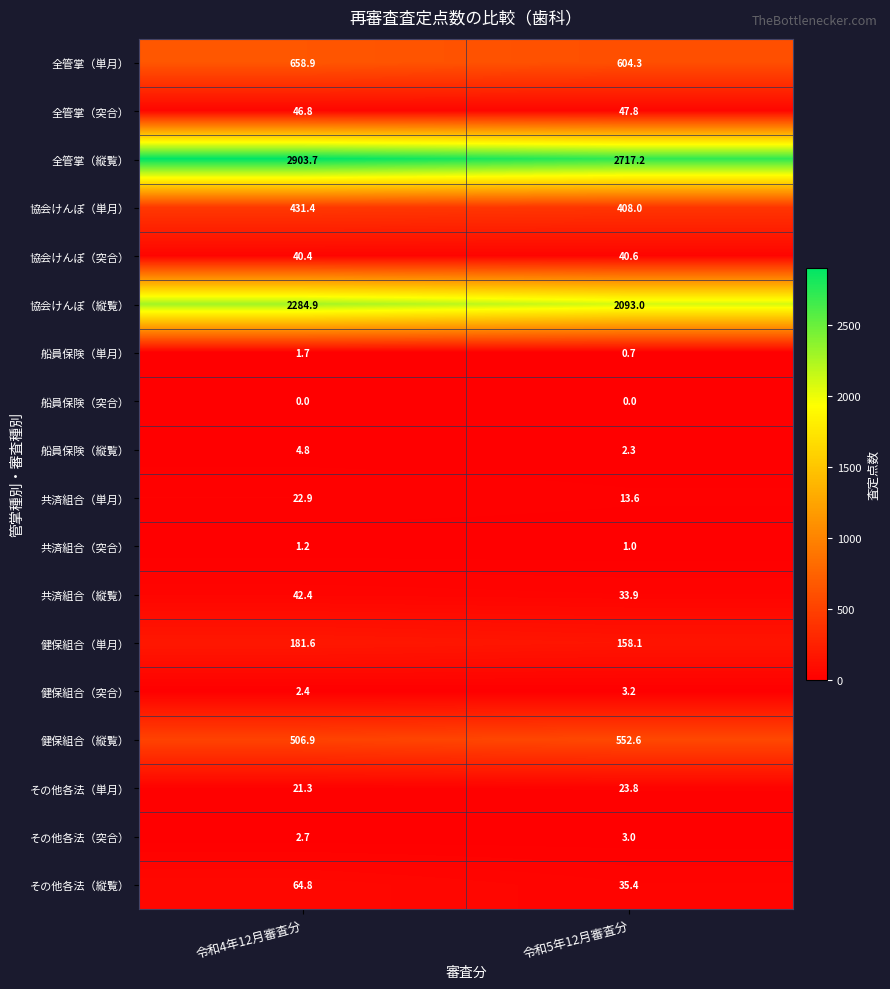

What is the total value across all series at 令和4年12月審査分?

7218.8